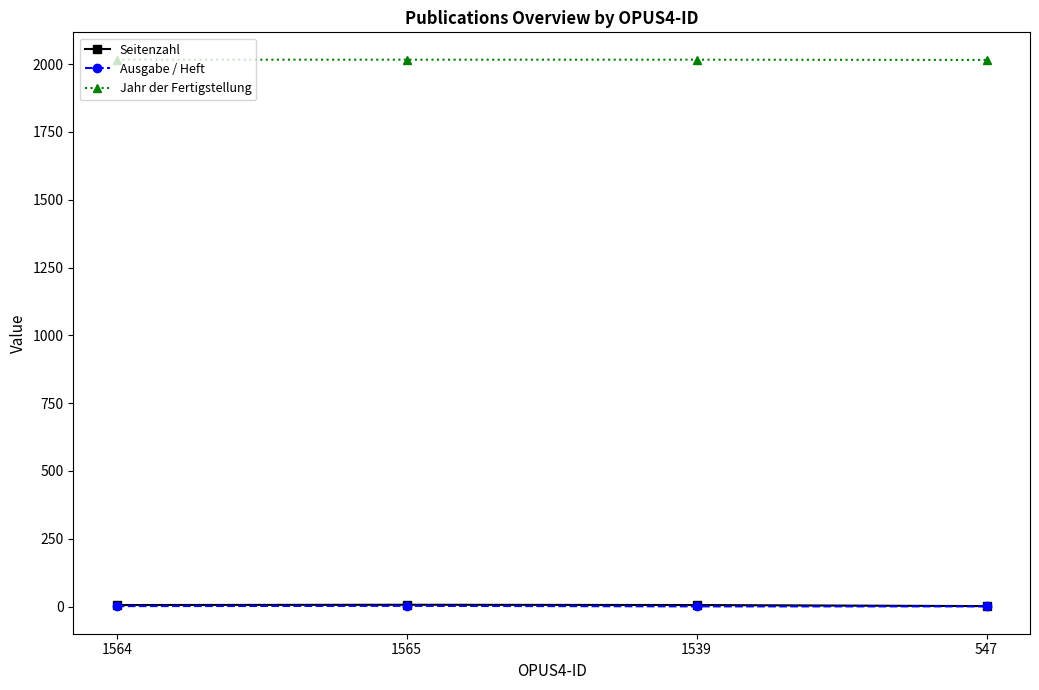

True or false: Jahr der Fertigstellung has a value of 1111 at 547.

False